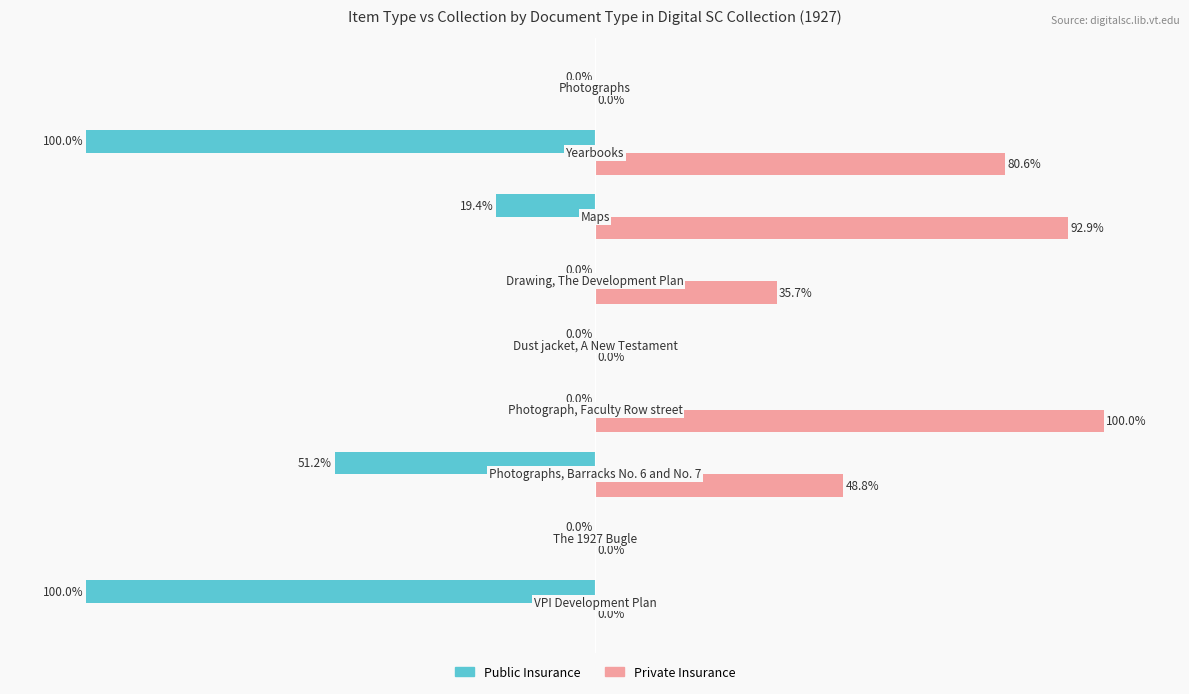

What are all the series names shown in the legend?

Public Insurance, Private Insurance